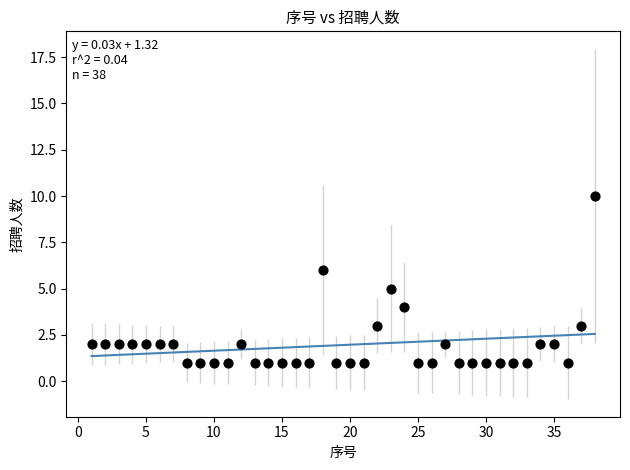

What is the range of X values (max minus min)?

37